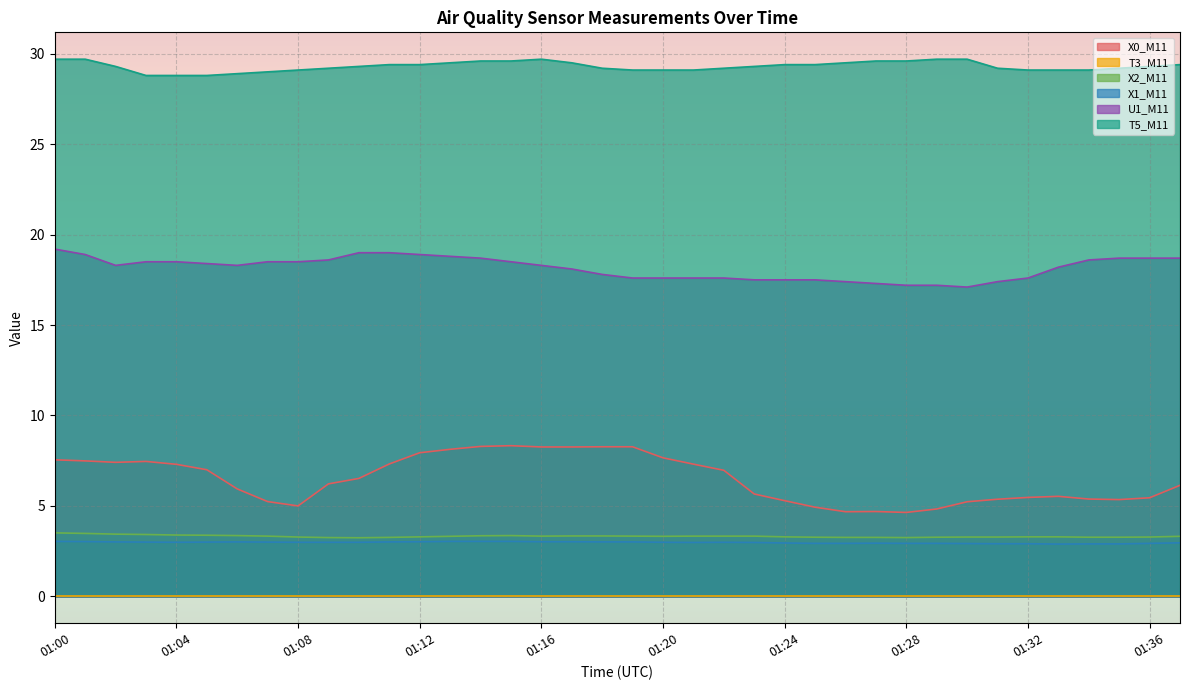

True or false: U1_M11 and X0_M11 intersect in this chart.

False